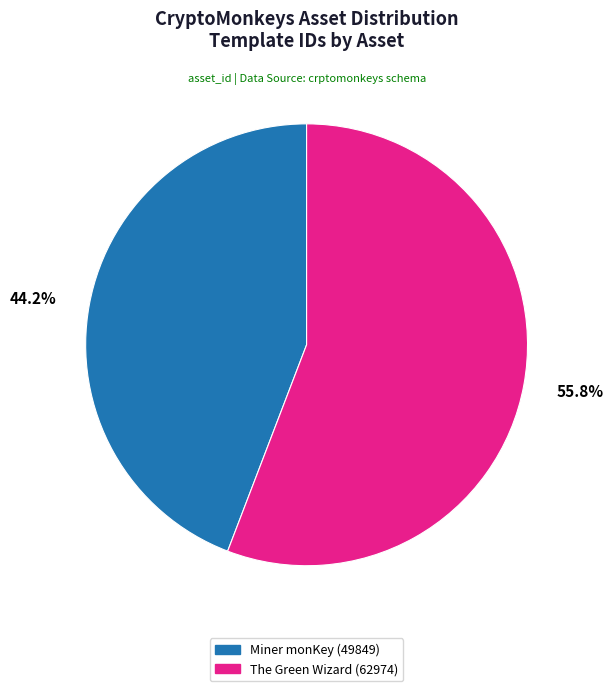

Which has a higher value, Miner monKey (49849) or The Green Wizard (62974)?

The Green Wizard (62974)